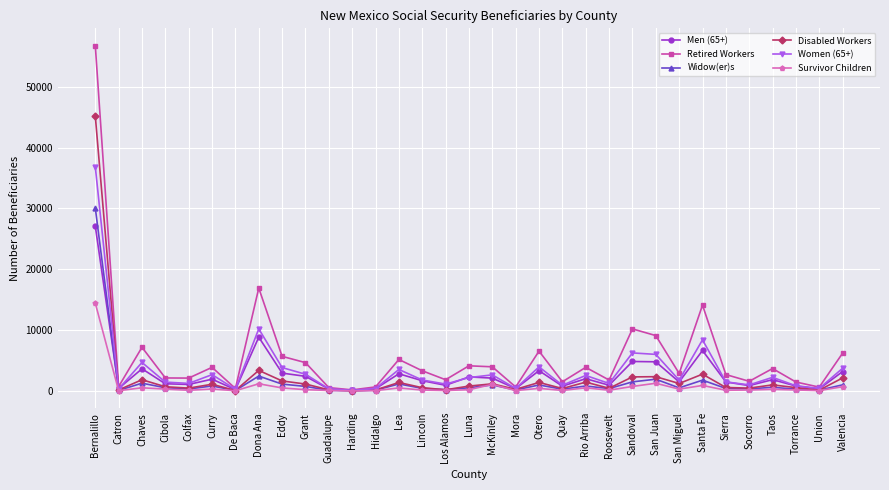

What is the highest value of the Disabled Workers series?

45209